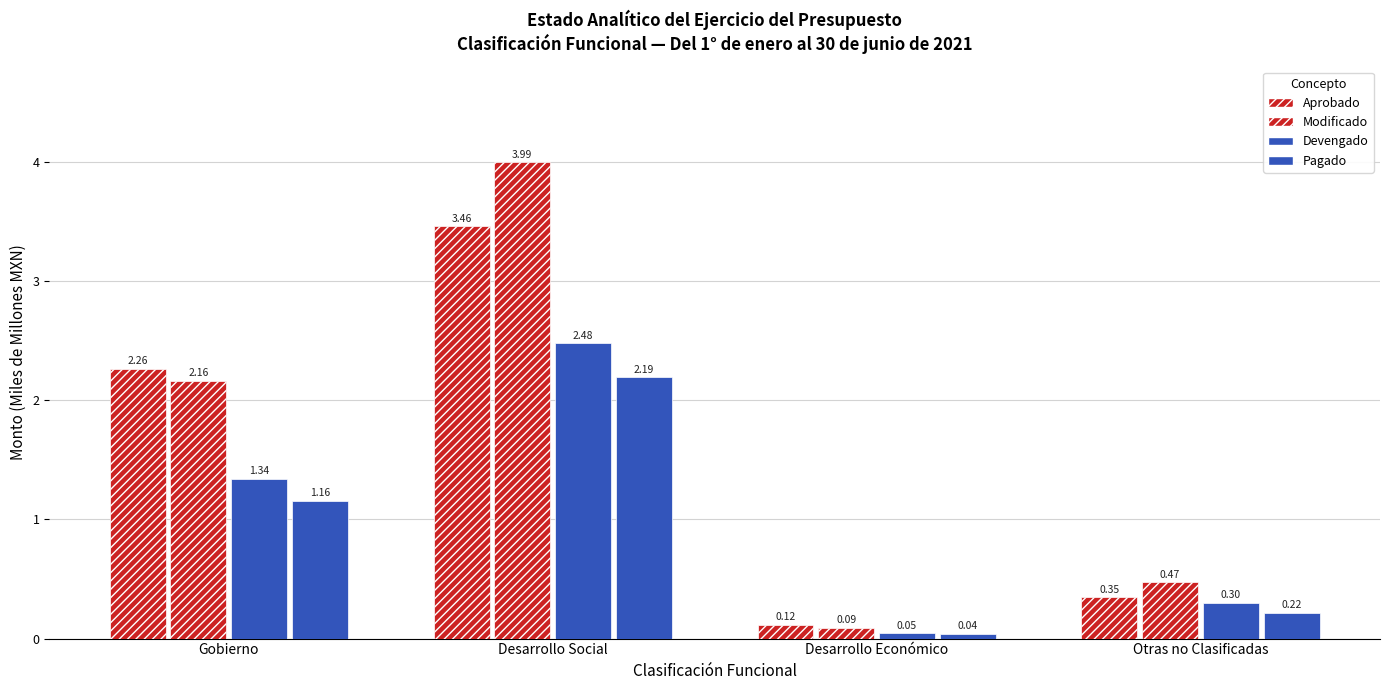

What is the value of the Pagado bar at the 1st from the left?

1.2